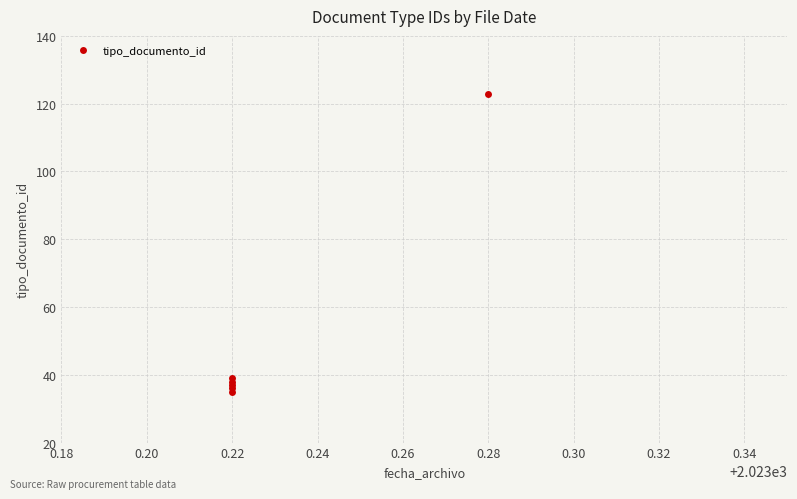

What is the value of the 5th point from the left?

123